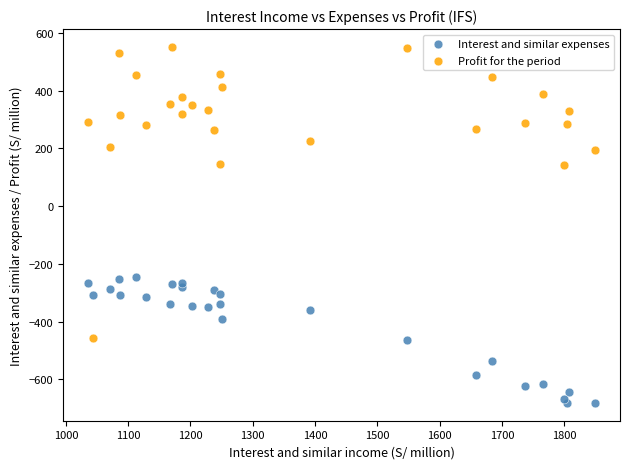

Which series contains the lowest Y value?

Interest and similar expenses